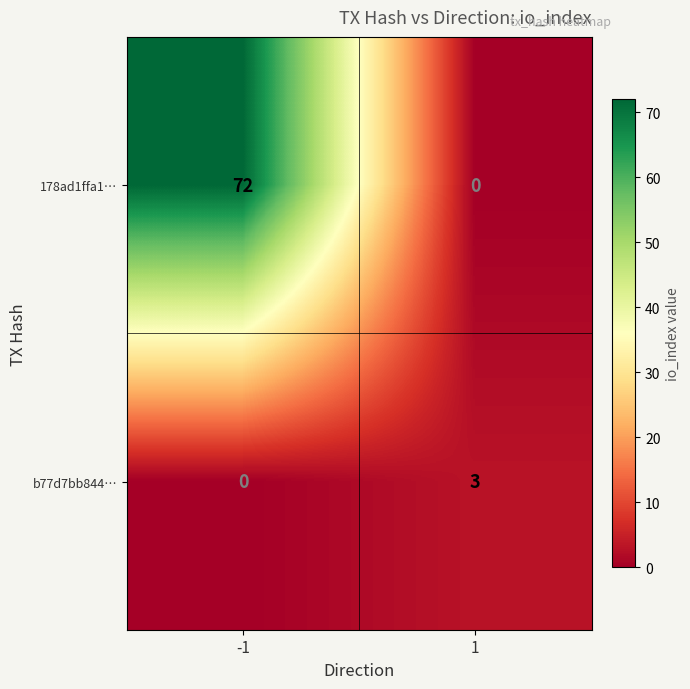

The value of b77d7bb844… at 1 is 3. True or false?

True